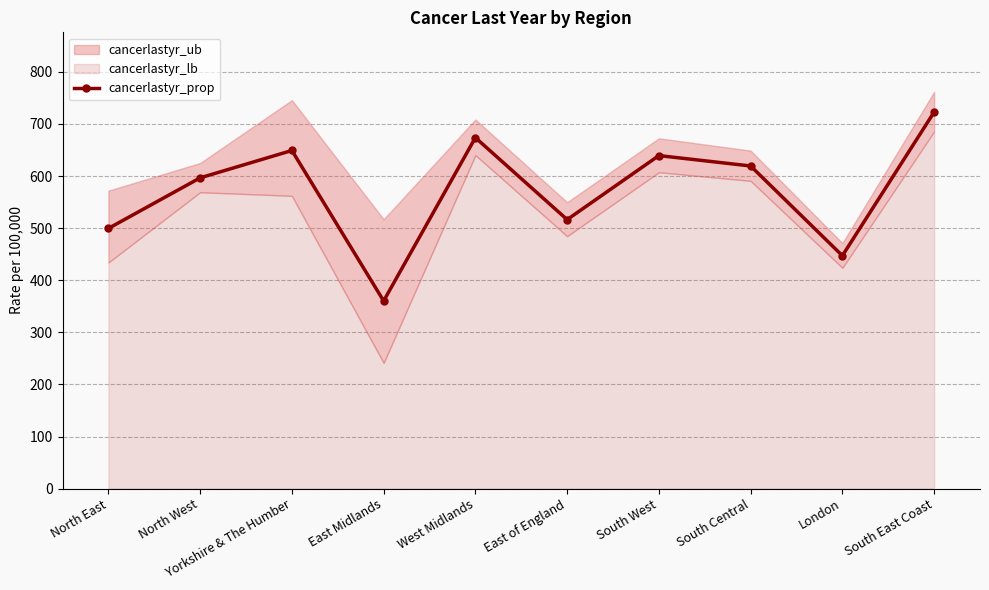

What is the label of the 5th point from the right?

East of England